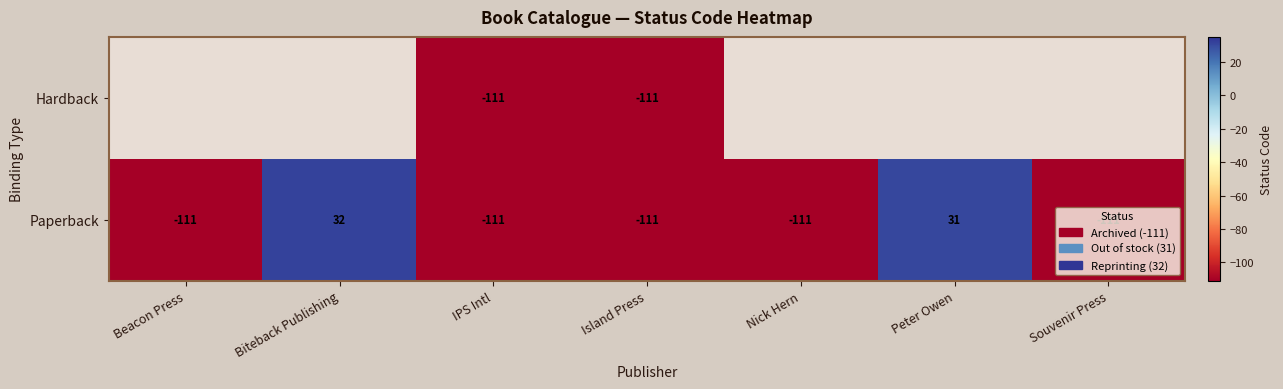

Between Peter Owen and Island Press, which is larger?

Island Press